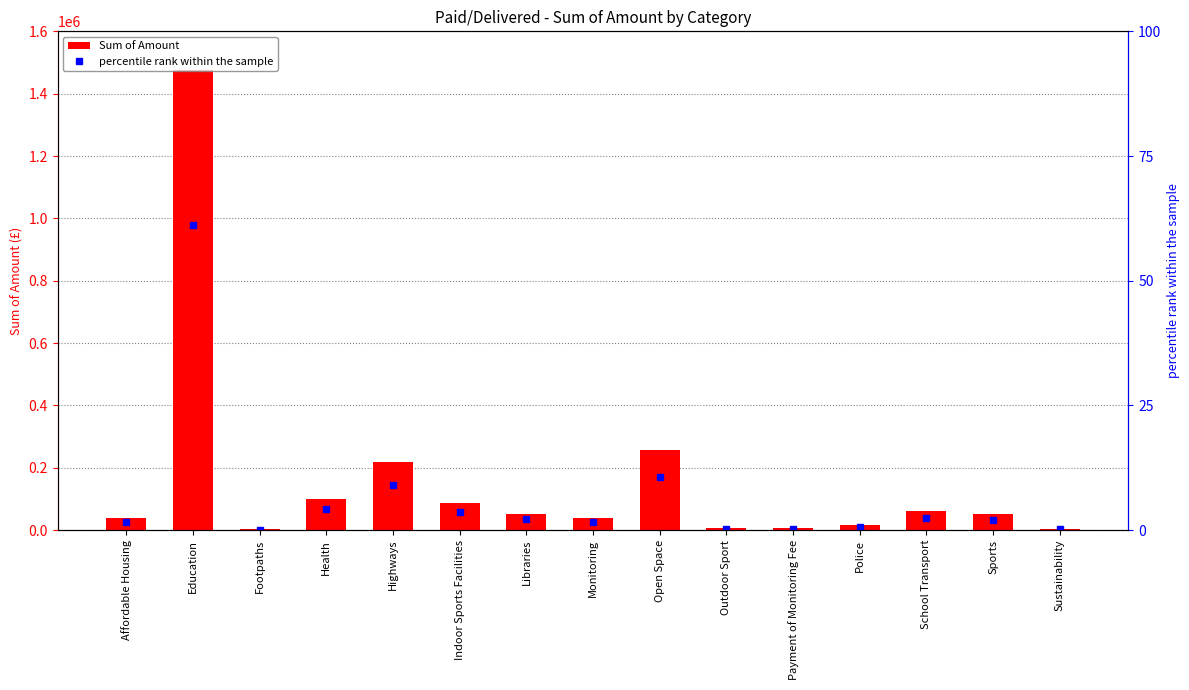

Which series has the largest total across all categories?

Sum of Amount